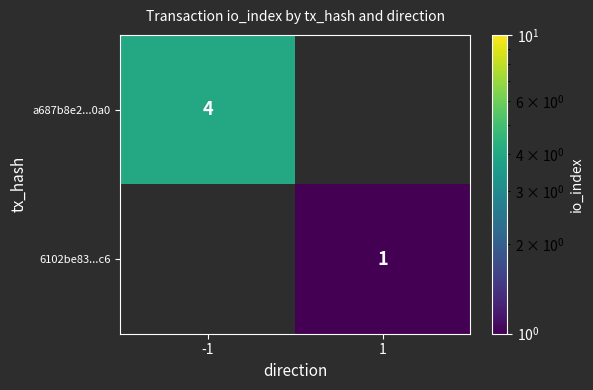

The value of 6102be83...c6 at 1 is 1. True or false?

True